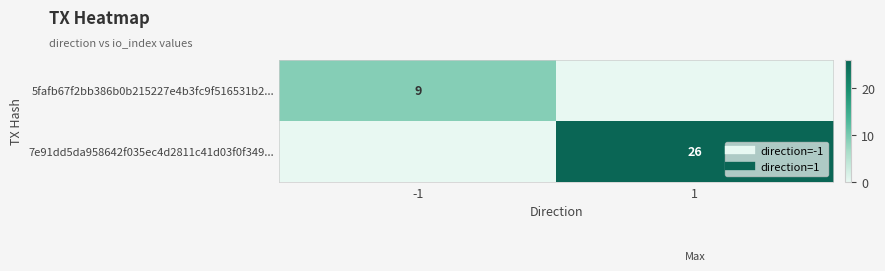

At -1, list the series in order from smallest to largest.

7e91dd5da958642f035ec4d2811c41d03f0f349..., 5fafb67f2bb386b0b215227e4b3fc9f516531b2...